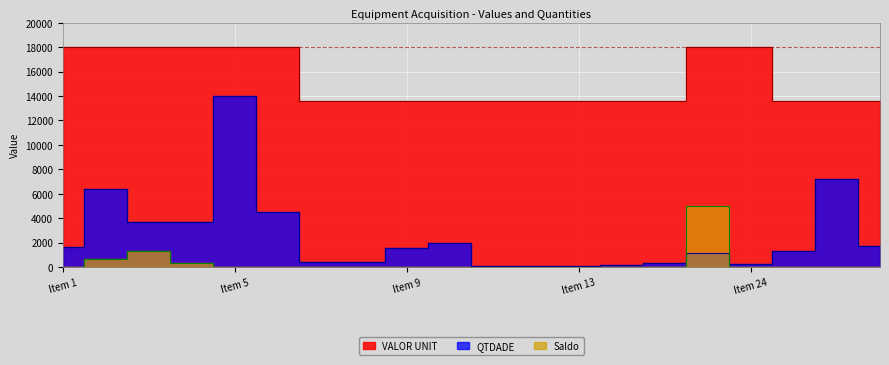

True or false: VALOR UNIT has more than 0 interior local peaks.

False